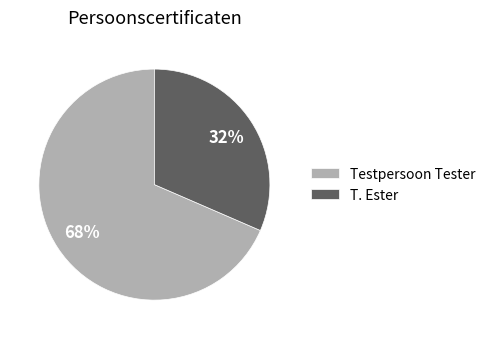

Which slice is the smallest?

T. Ester